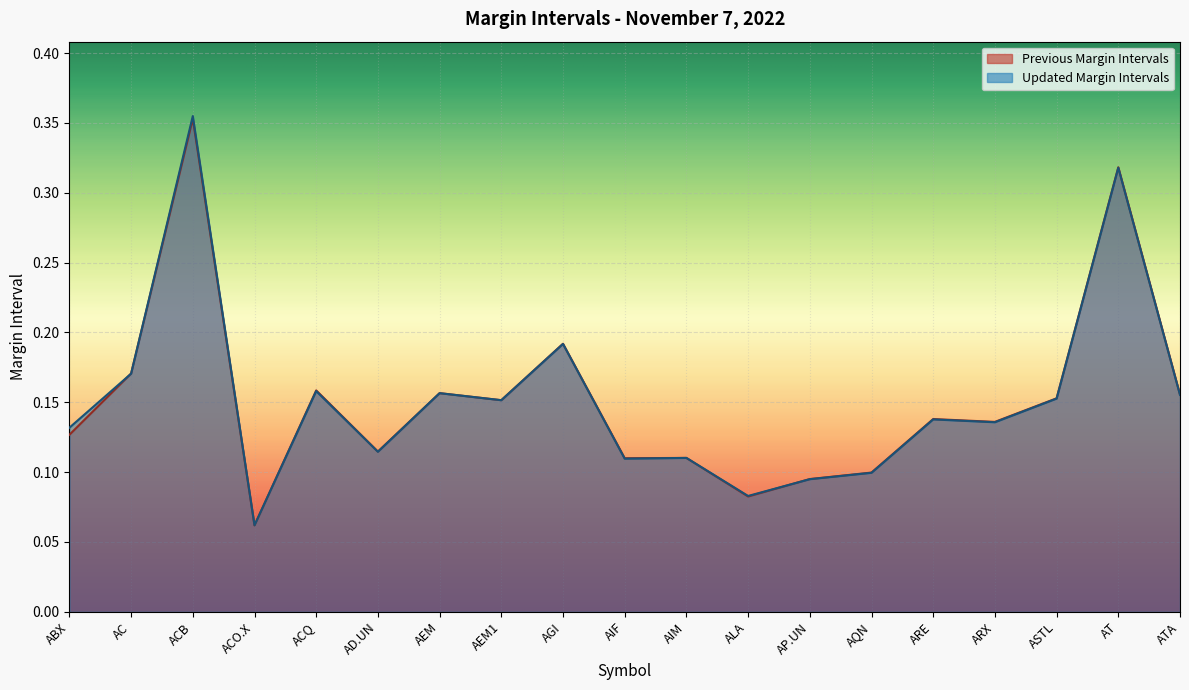

Rank the series by their maximum value, from highest to lowest.

Updated Margin Intervals, Previous Margin Intervals